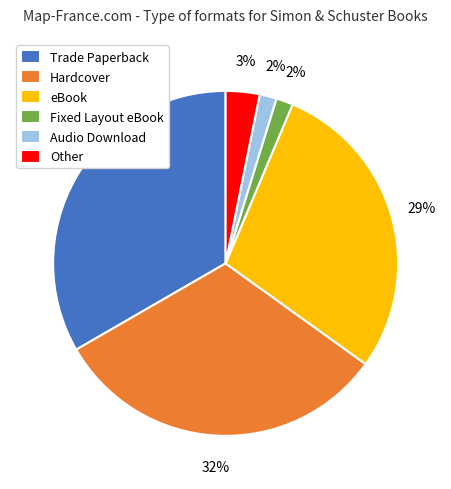

Which category has the biggest portion of the pie?

Trade Paperback